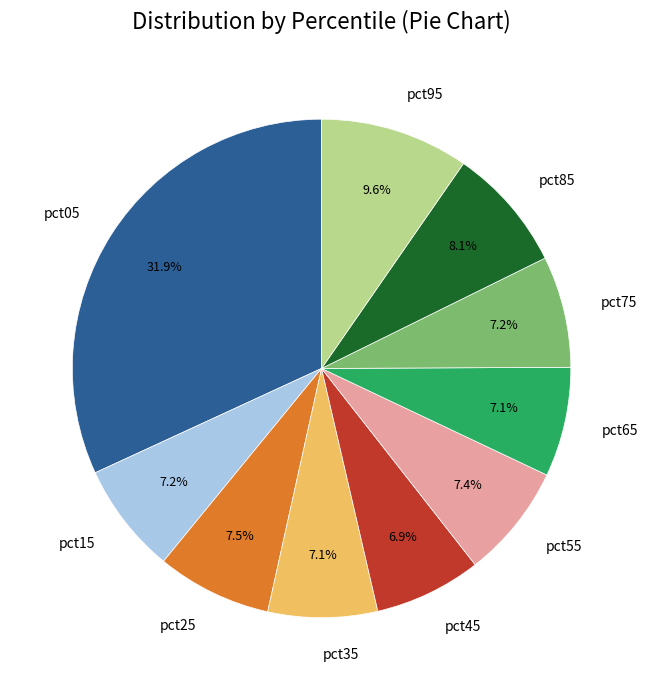

What percentage is the pct35 slice, to the nearest percent?

7%